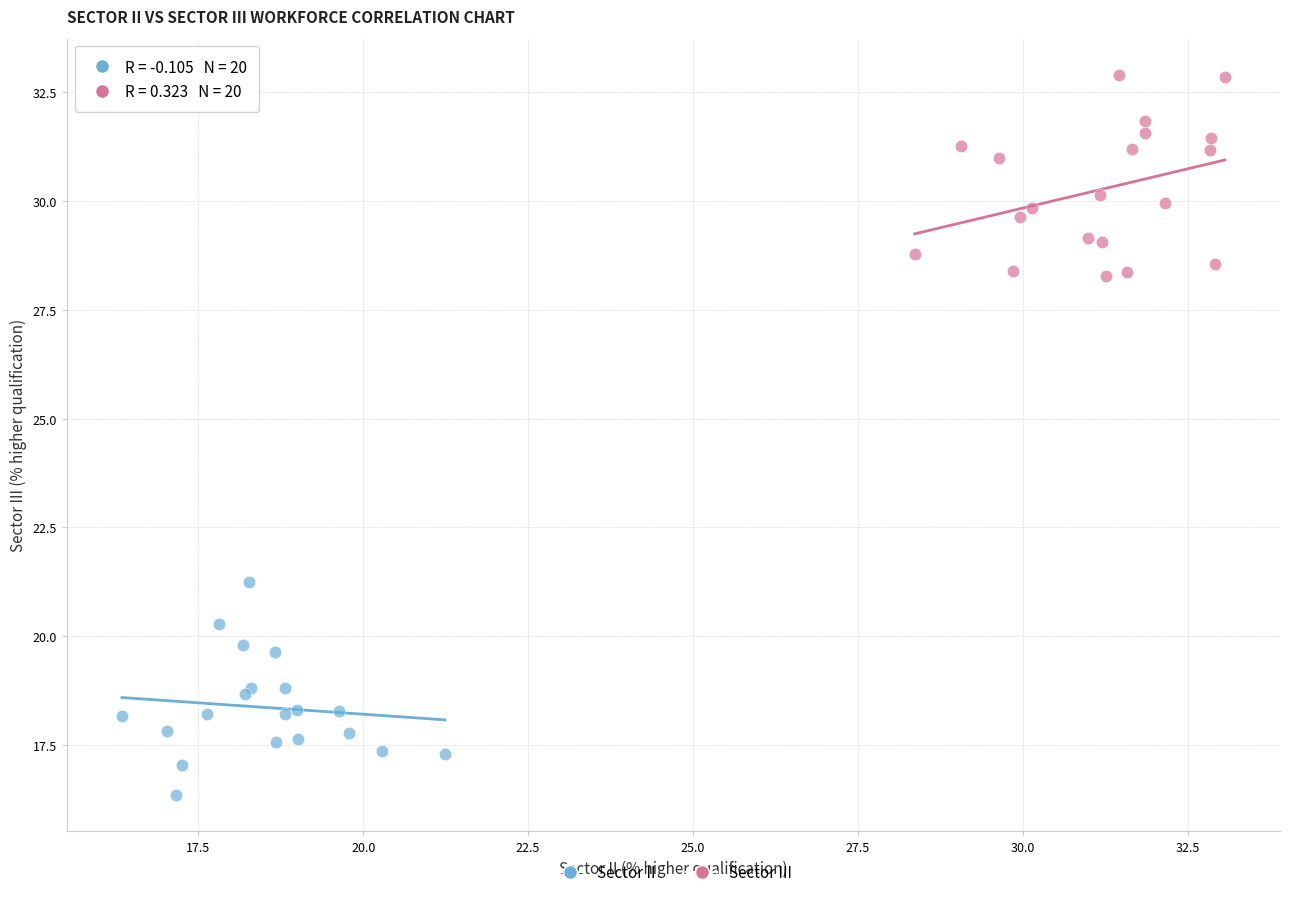

Which series reaches the minimum Y coordinate?

Sector II